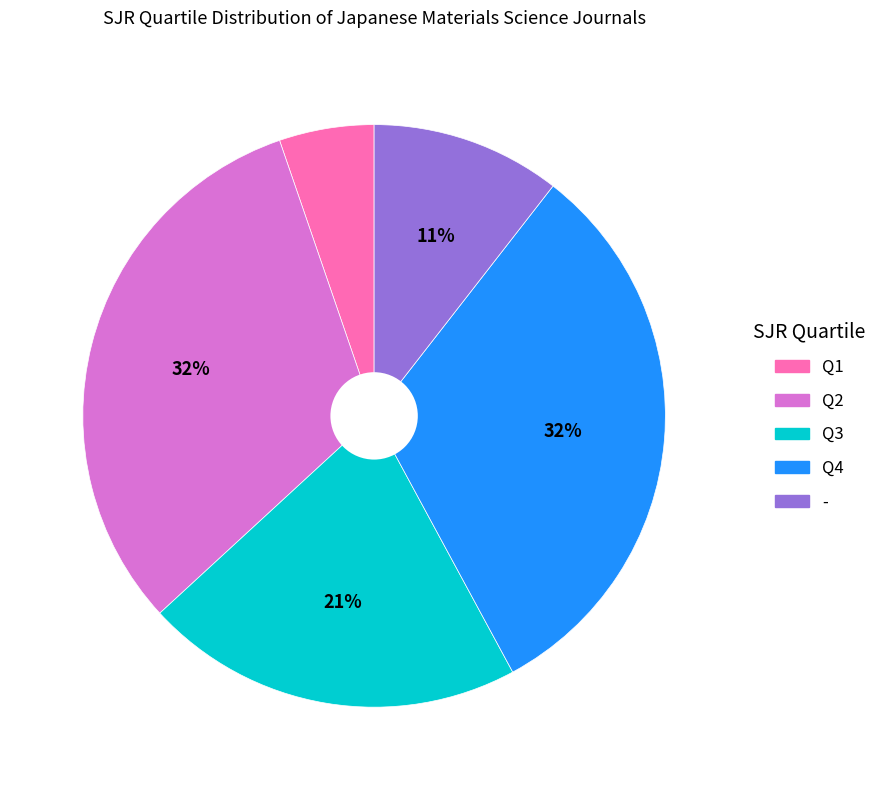

Do - and Q2 together represent more than half of the pie?

No